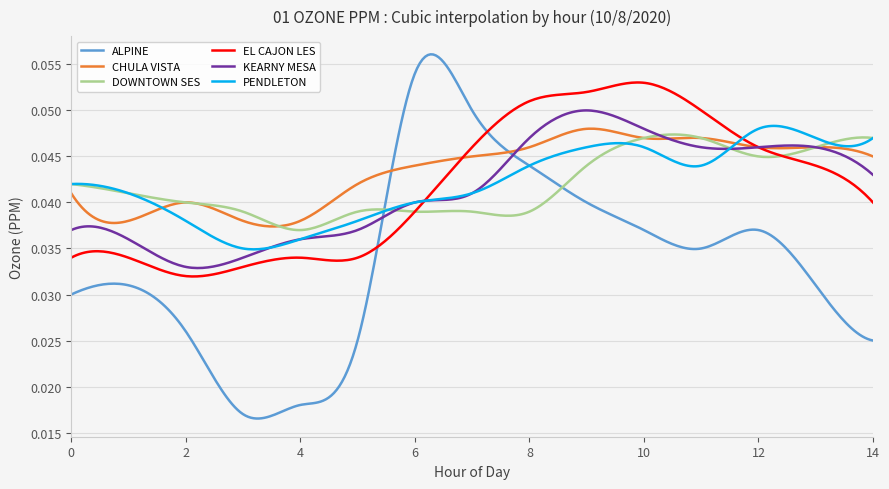

Which series has the largest range (max minus min)?

ALPINE